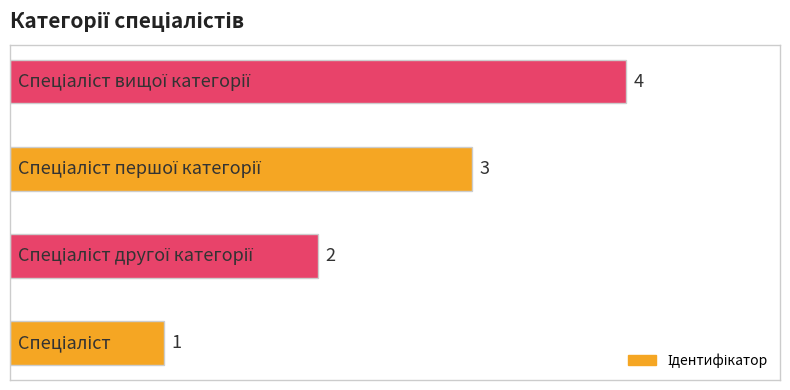

Count the values in the range 2 to 4.

3